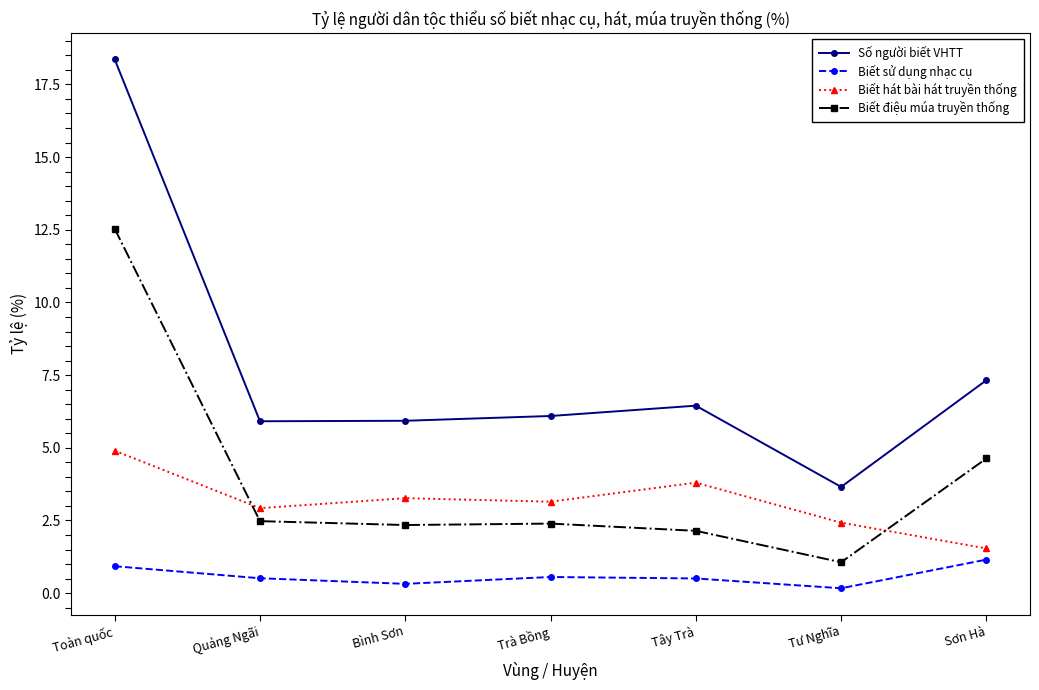

Which series has the largest range (max minus min)?

Số người biết VHTT